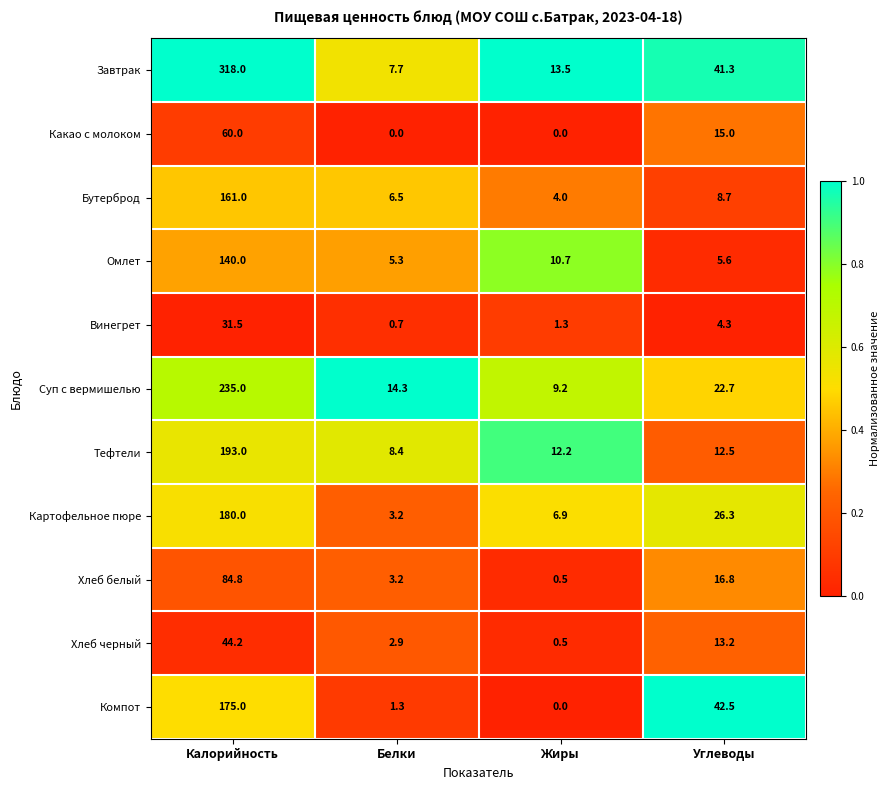

At which label is Винегрет closest to 16?

Углеводы